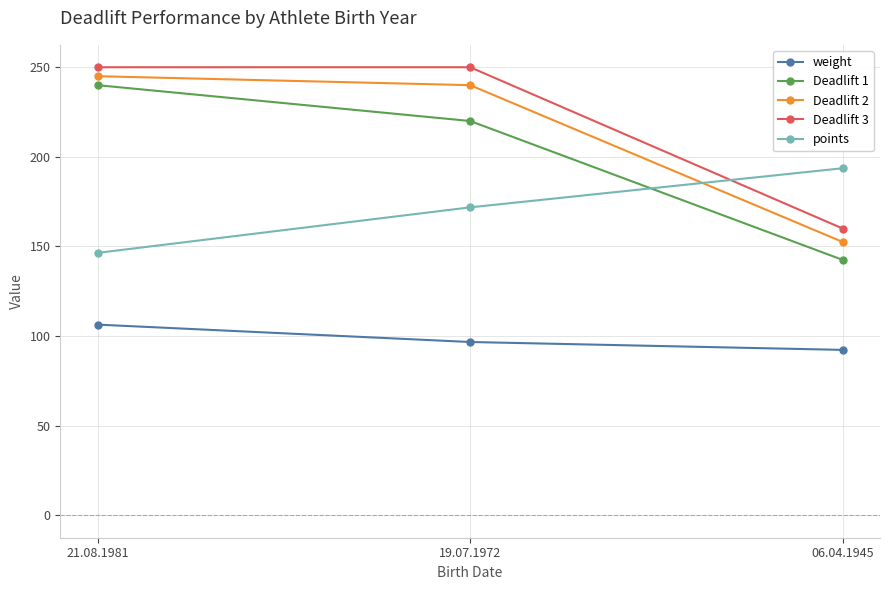

Which series changed the most between 21.08.1981 and 06.04.1945?

Deadlift 1